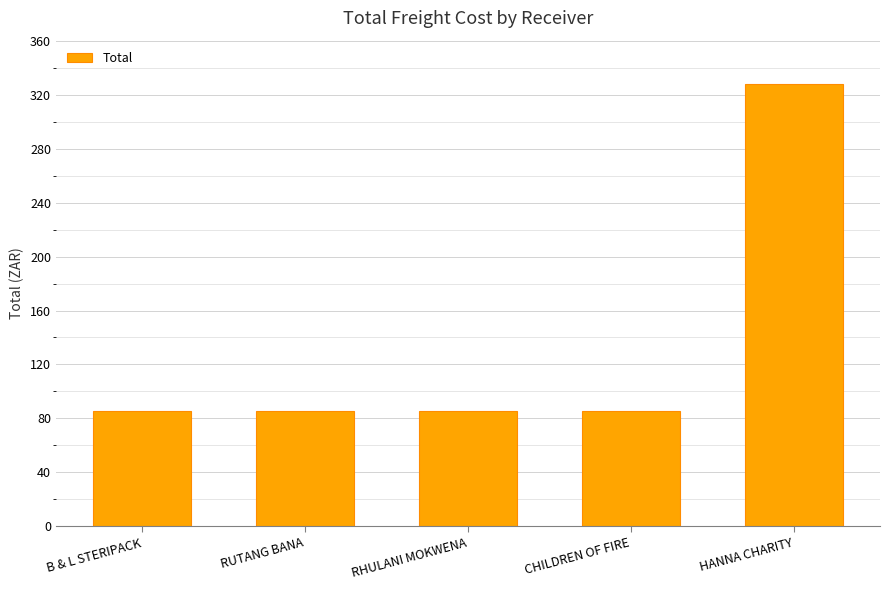

Reading left to right, list all the values displayed in this chart.

B & L STERIPACK=85.5	RUTANG BANA=85.5	RHULANI MOKWENA=85.5	CHILDREN OF FIRE=85.5	HANNA CHARITY=327.6